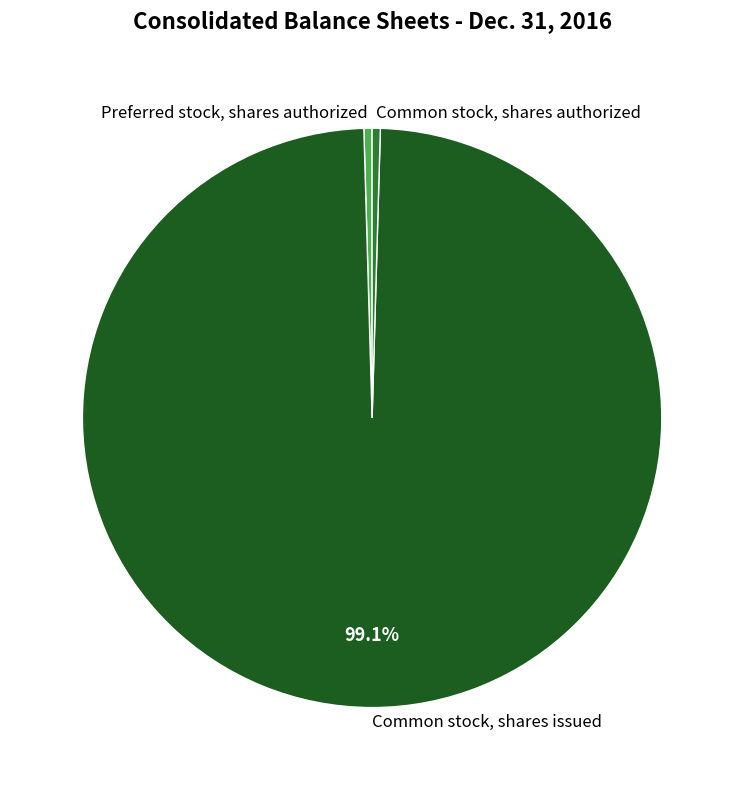

Is it true that Common stock, shares authorized is 0% of the pie?

True